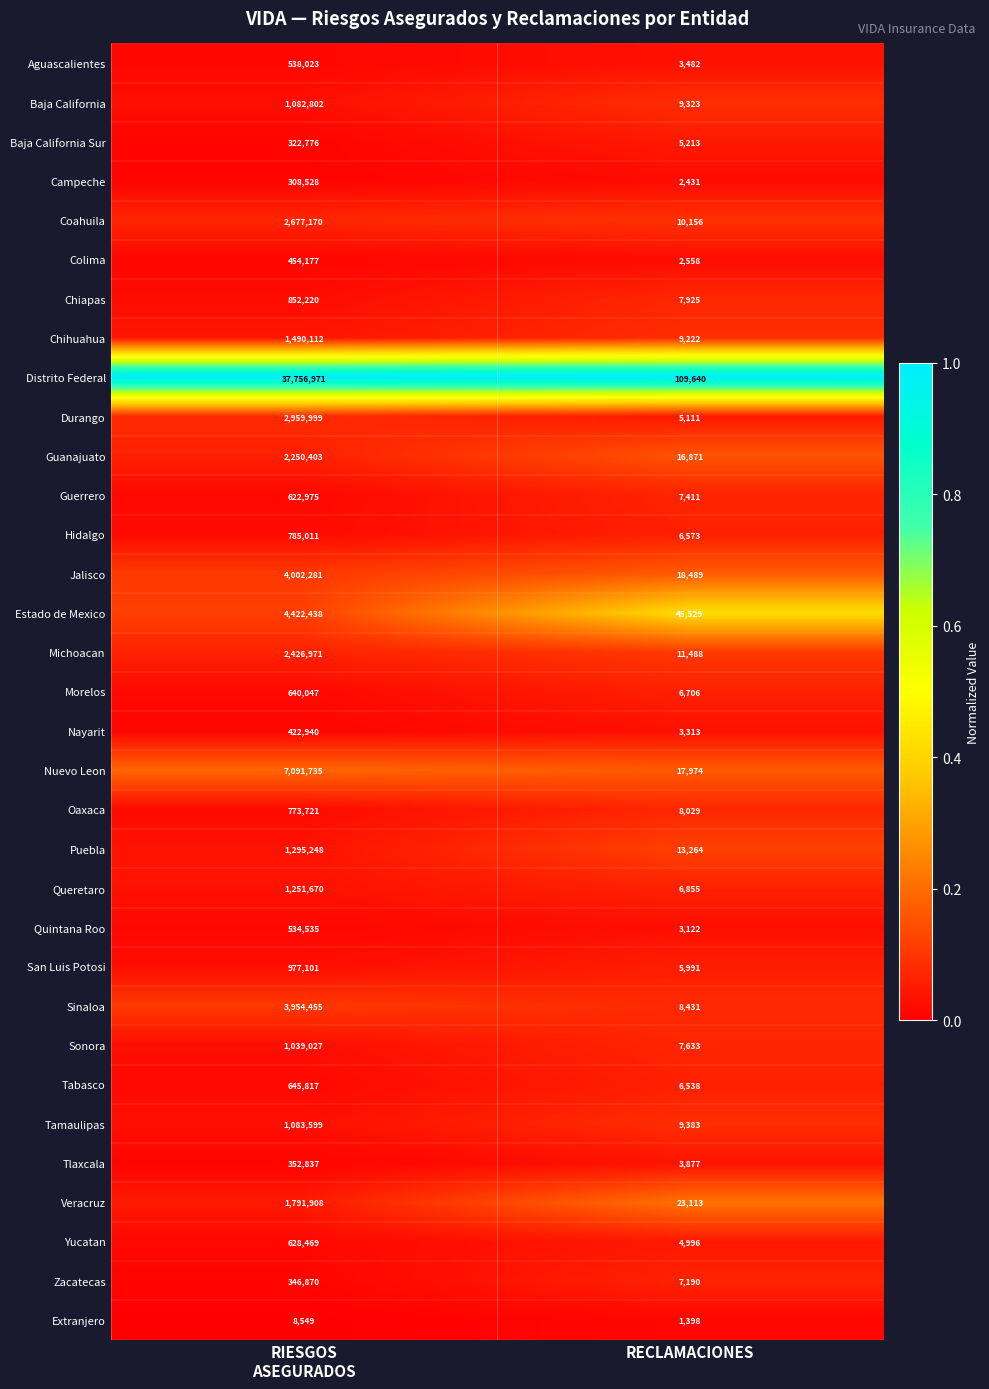

Which series has the largest total across all categories?

Distrito Federal